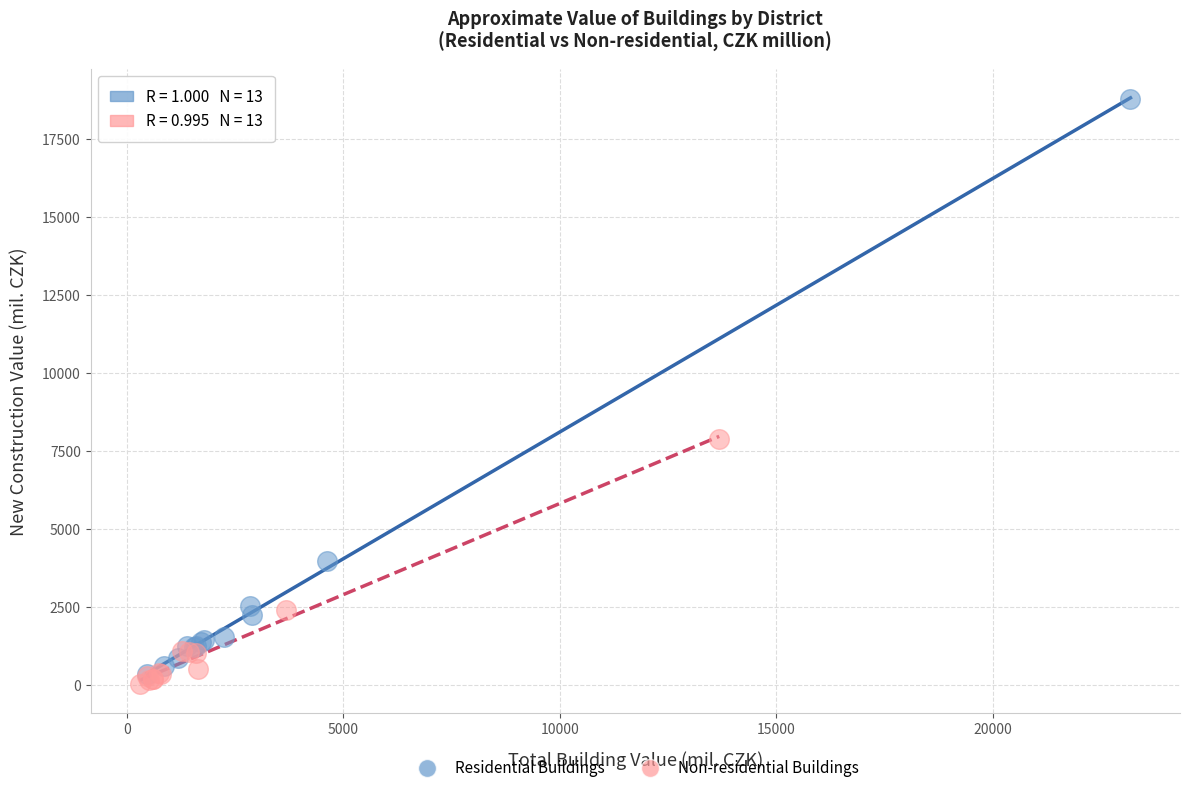

What are all the series names shown in the legend?

Residential Buildings, Non-residential Buildings